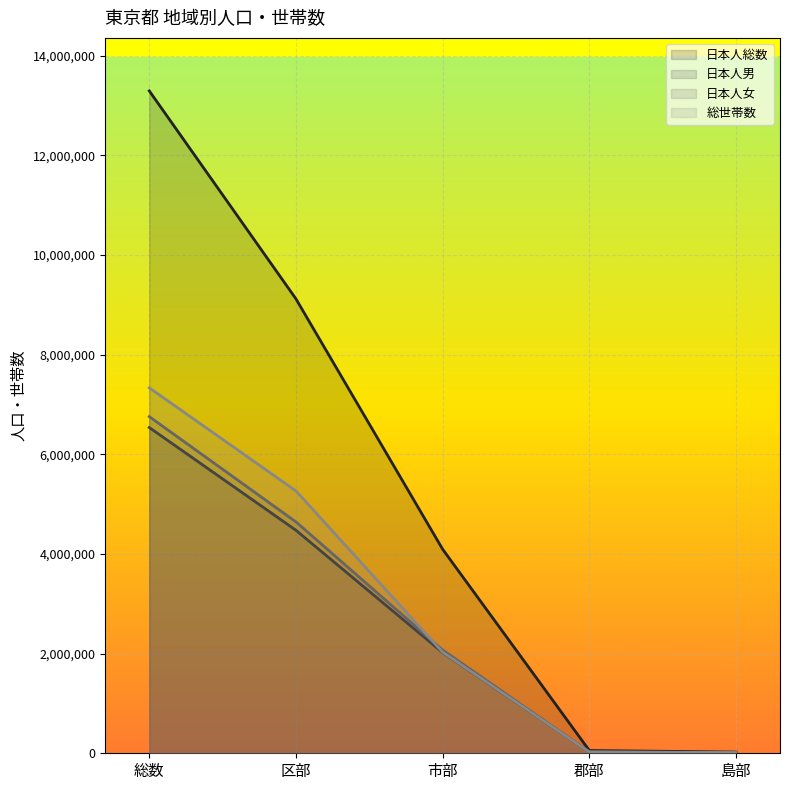

Which category has the highest value in the 総世帯数 series?

総数